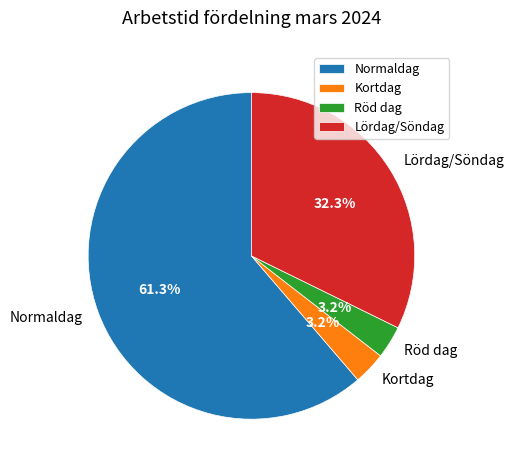

Between Röd dag and Lördag/Söndag, which is larger?

Lördag/Söndag